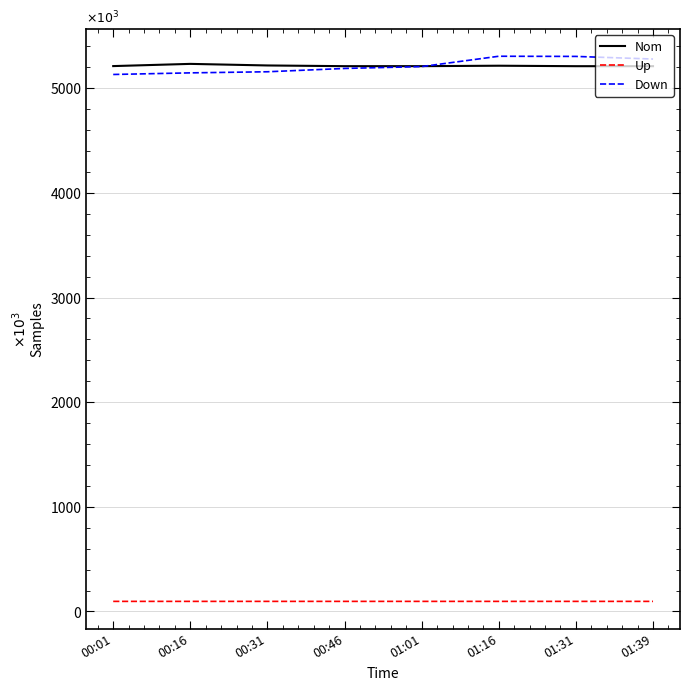

The Down series shows 7171821.7 at 00:46. True or false?

False